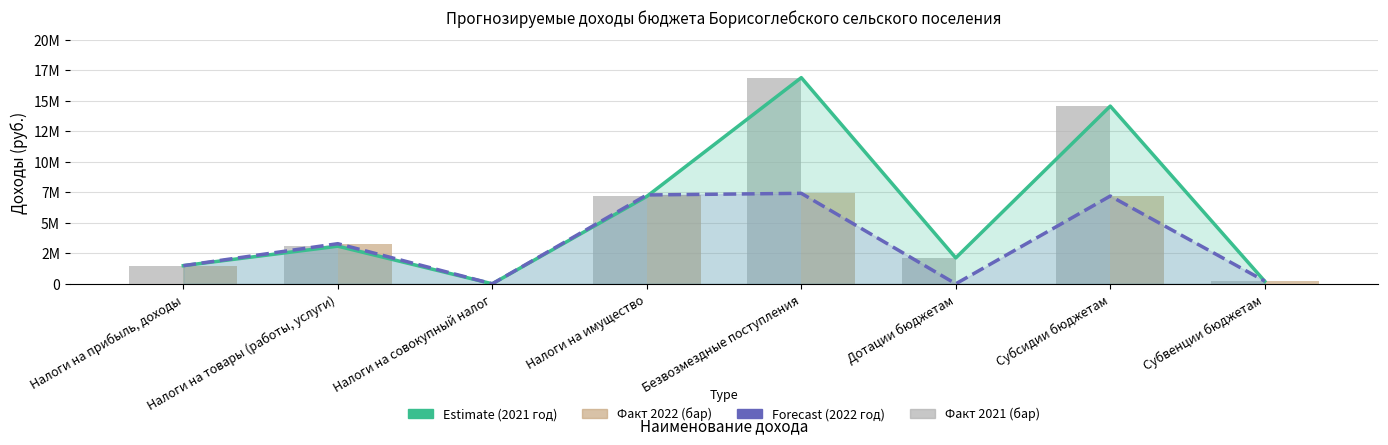

What is the label of the 1st bar from the left?

Налоги на прибыль, доходы